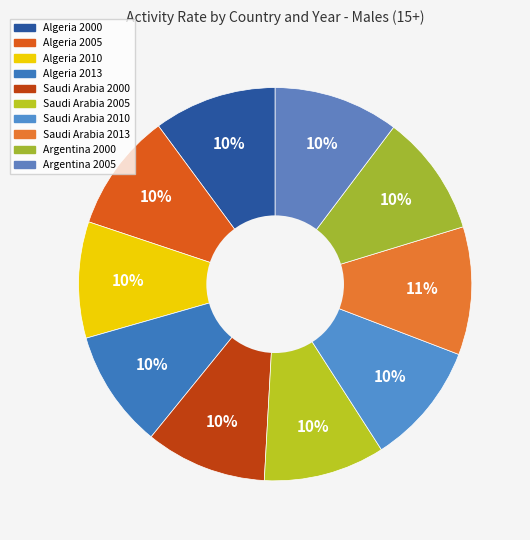

Which category has the biggest portion of the pie?

Saudi Arabia 2013